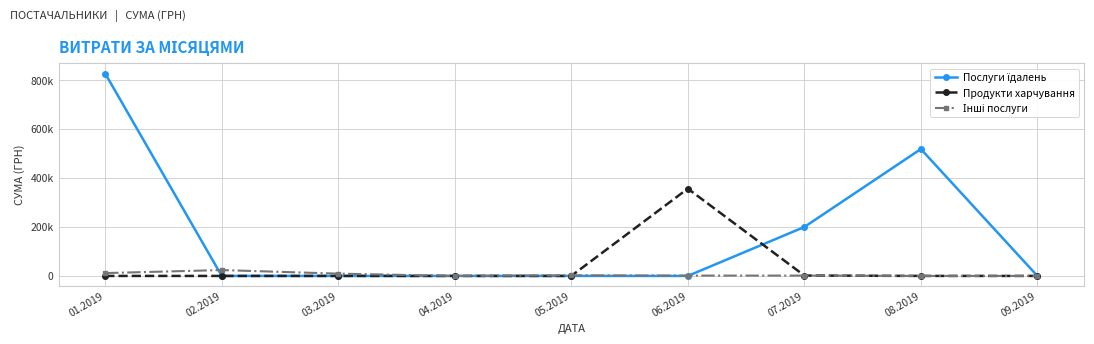

Does the chart have visible grid lines?

Yes